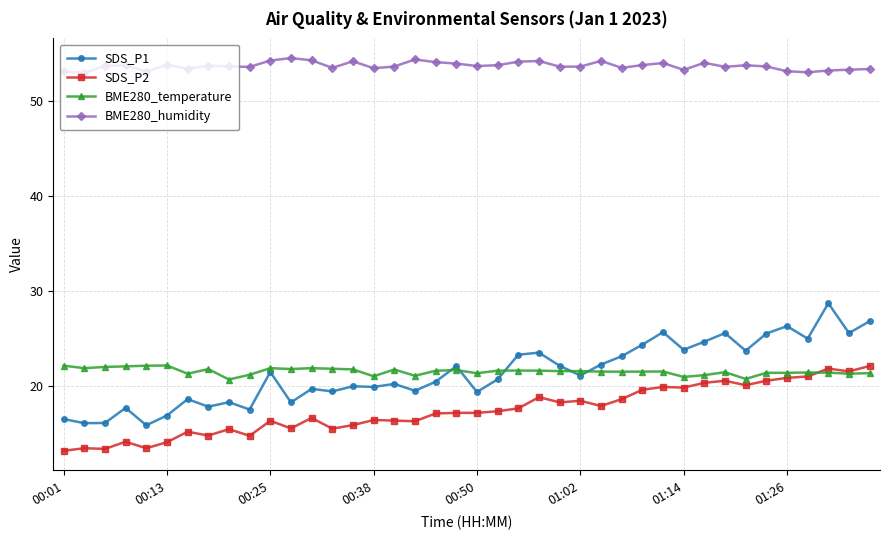

Which series has the largest total across all categories?

BME280_humidity